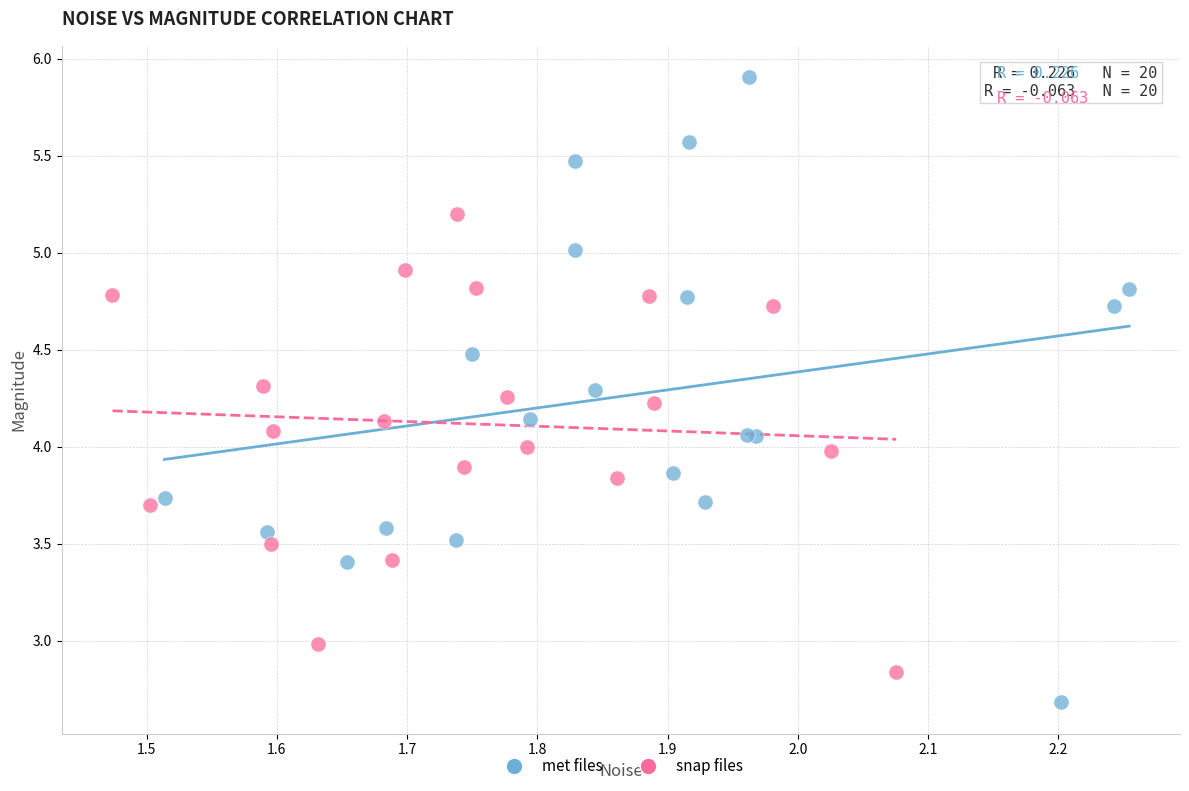

Which series reaches the minimum Y coordinate?

met files